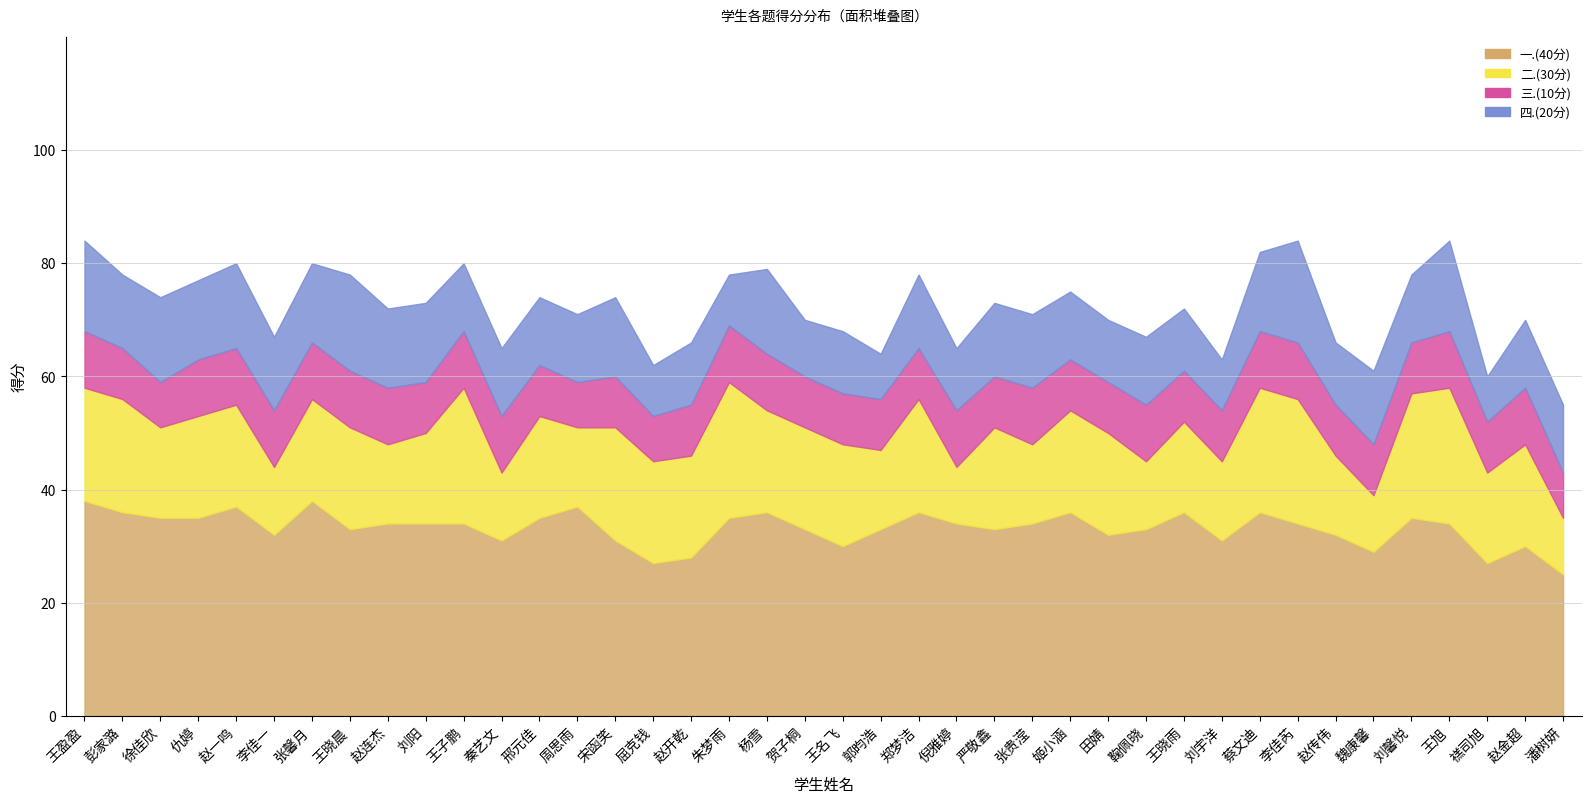

Count the 三.(10分) values in the range 9 to 10.

36